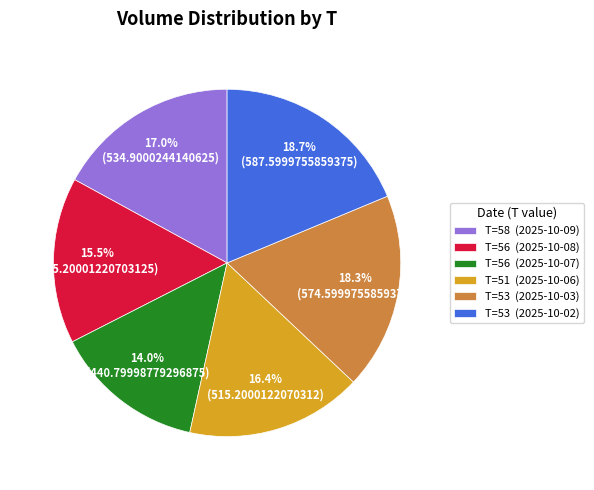

To the nearest percent, what is the difference between the largest and smallest slice percentages?

5%